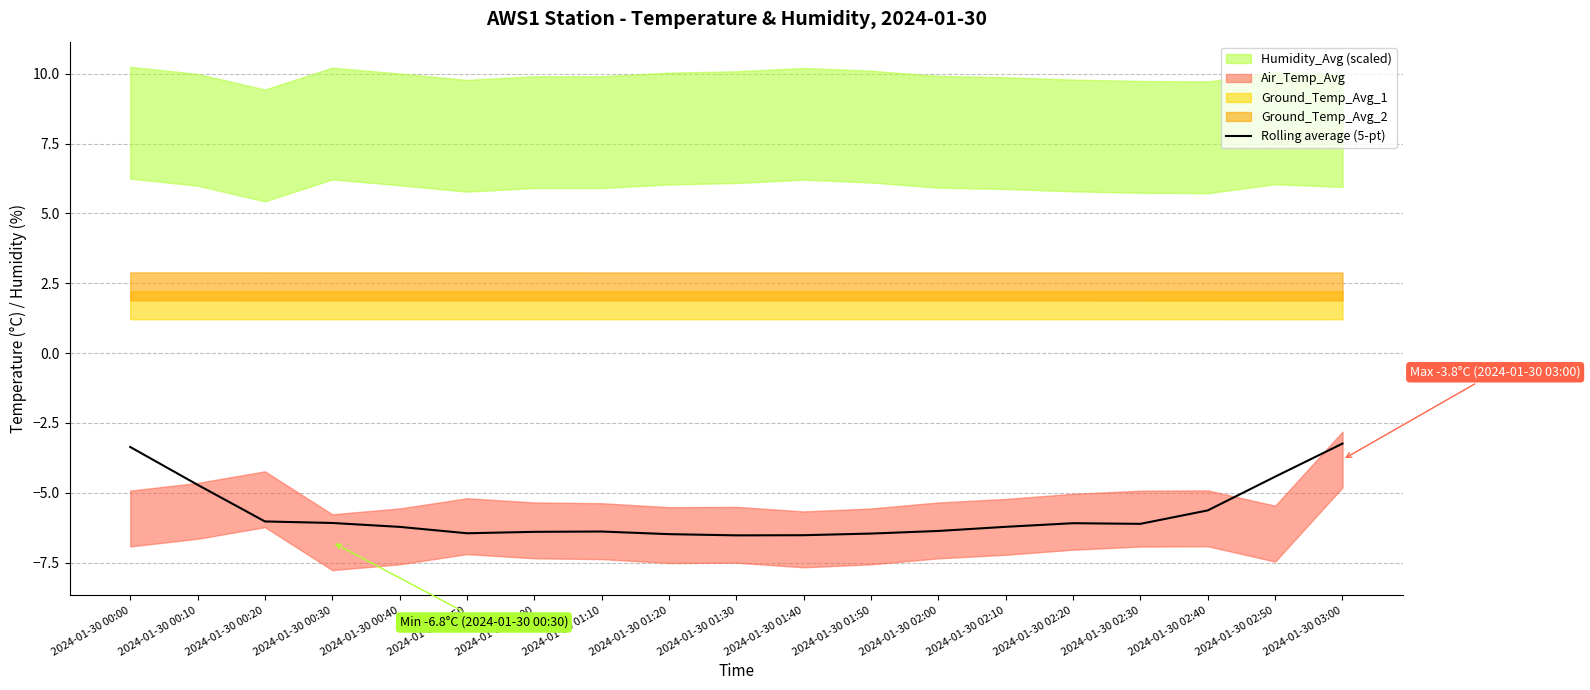

Which category has the highest value across all series?

2024-01-30 03:00